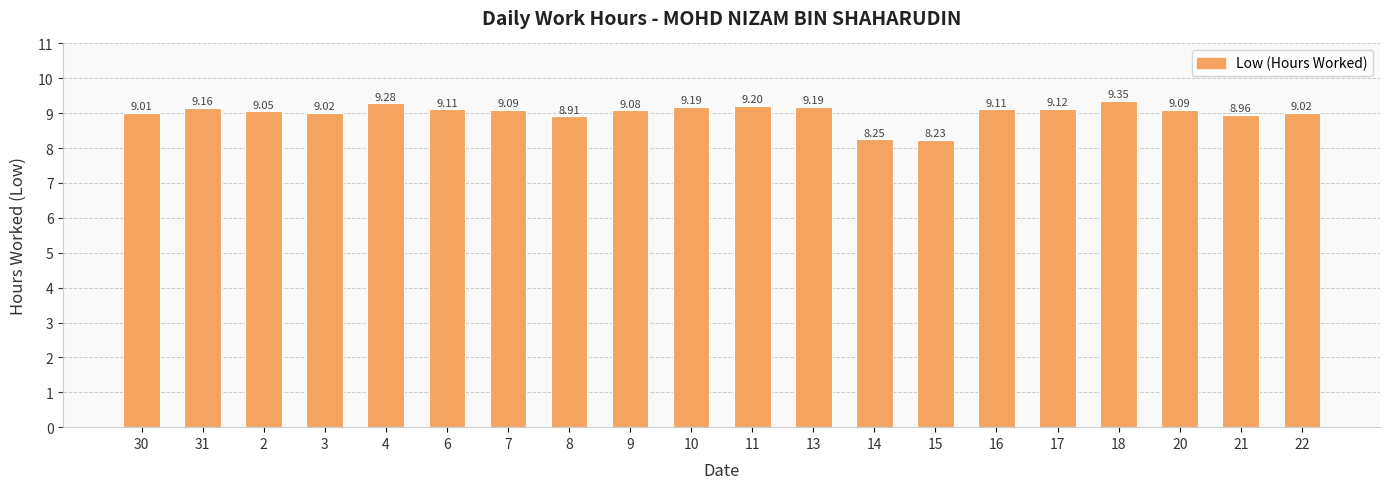

What is the ratio of the value at 31 to the value at 17?

1.0